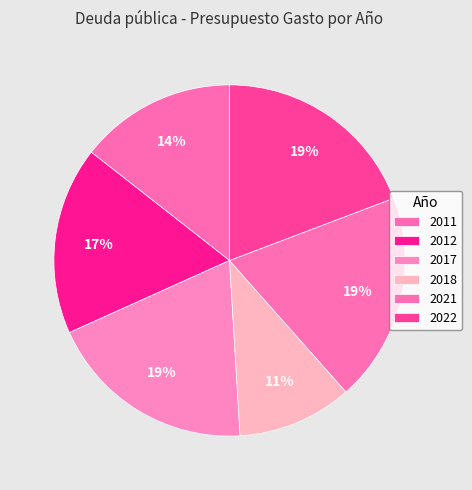

Approximately how many times larger is the value at 2017 compared to 2022?

1.0